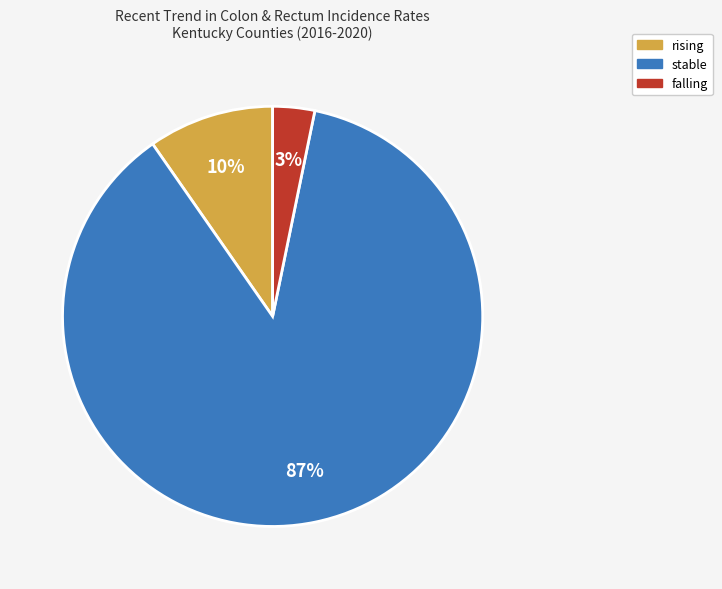

Is it true that rising is 1% of the pie?

False